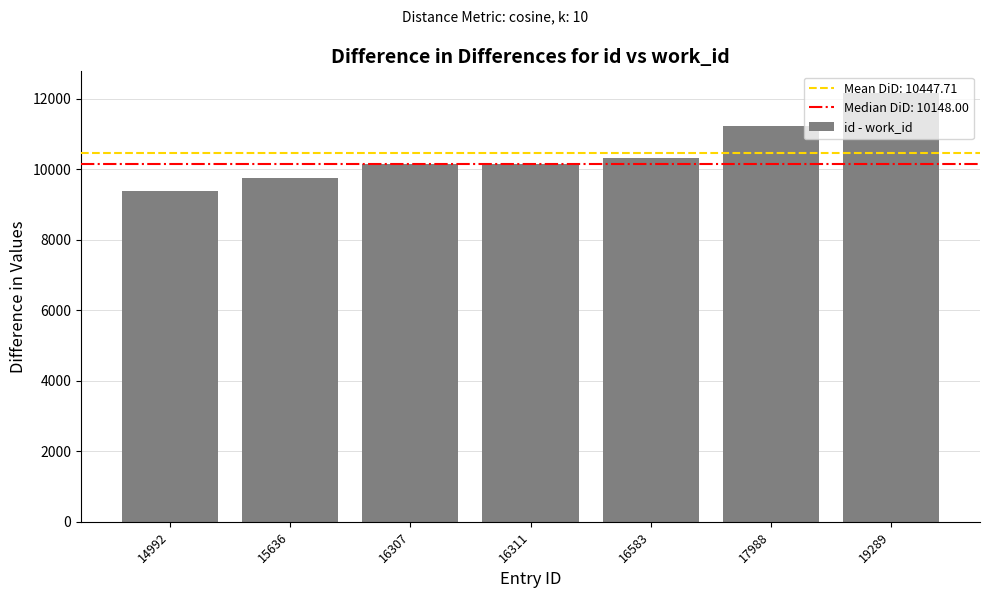

What value does the data have at 14992?

9380